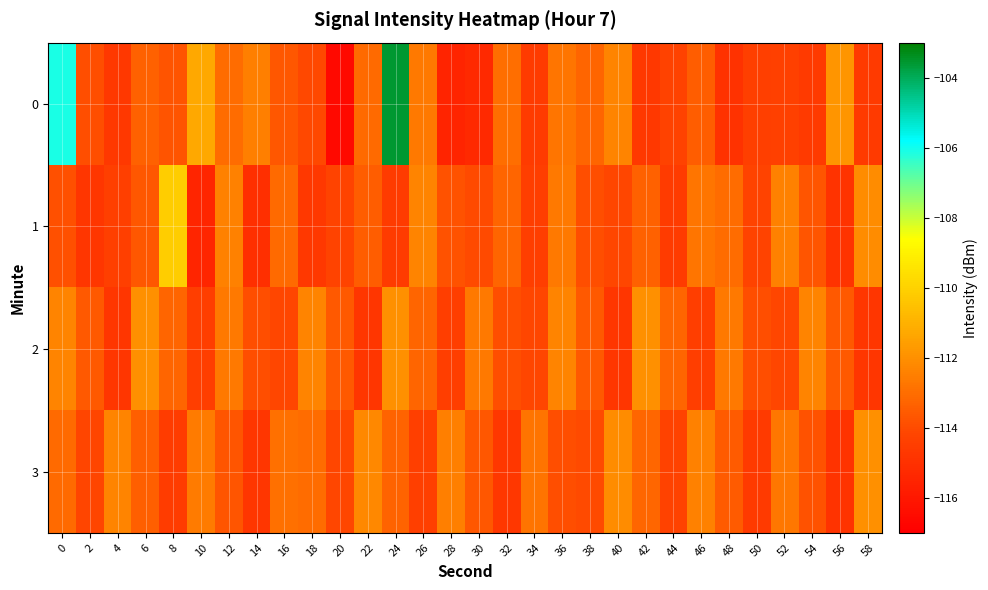

Which category has the highest value across all series?

24